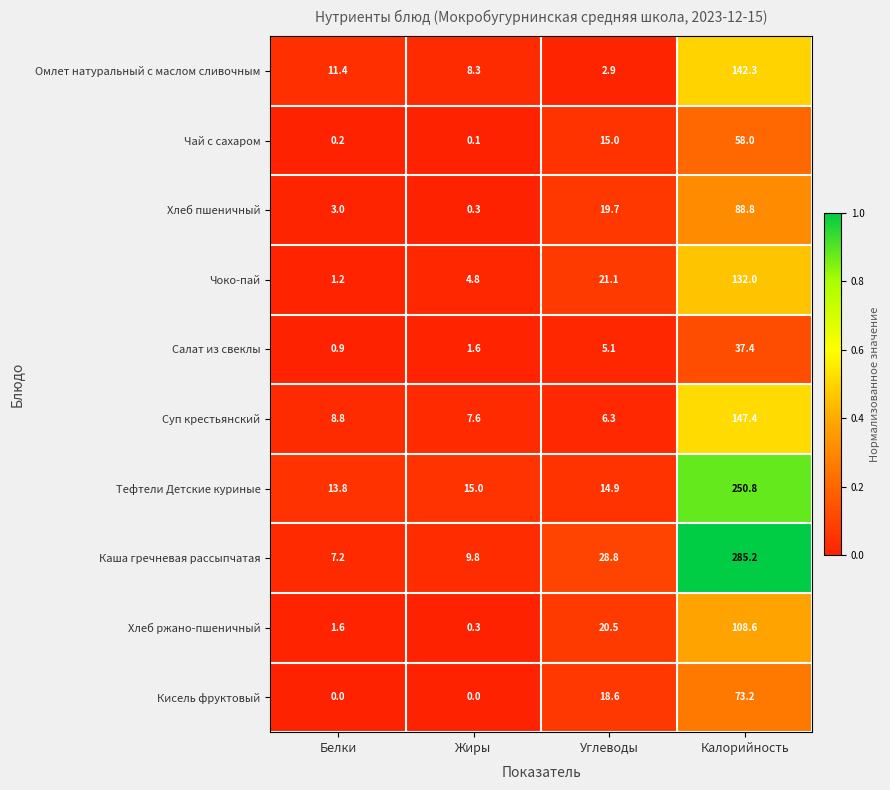

What is the spread (max minus min) of values at Белки?

13.8